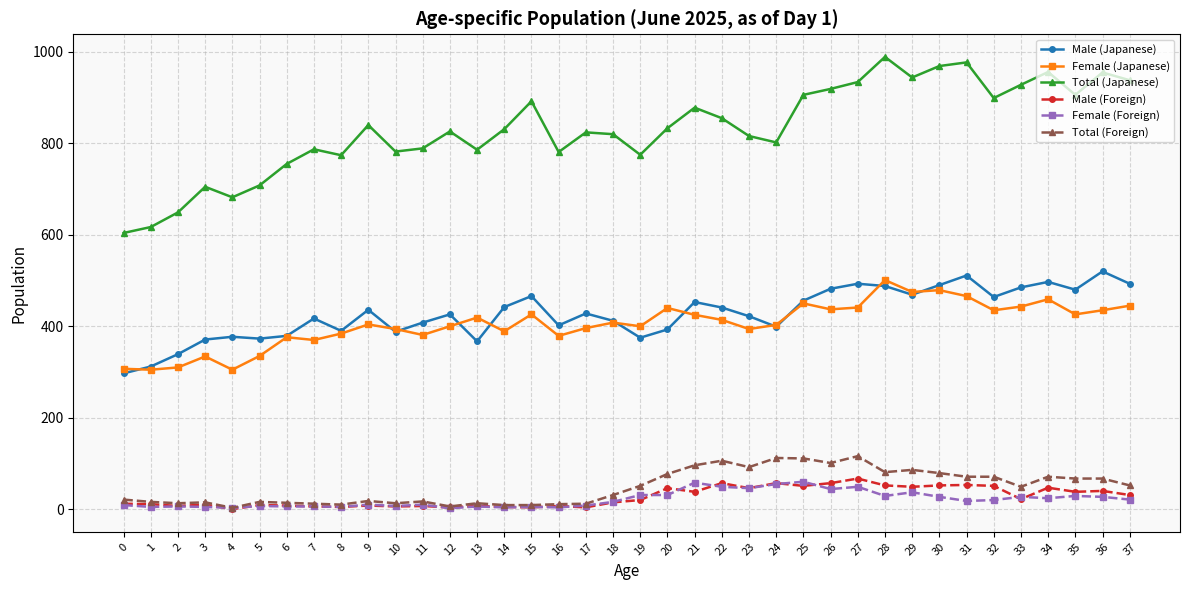

Which series has the largest total across all categories?

Total (Japanese)